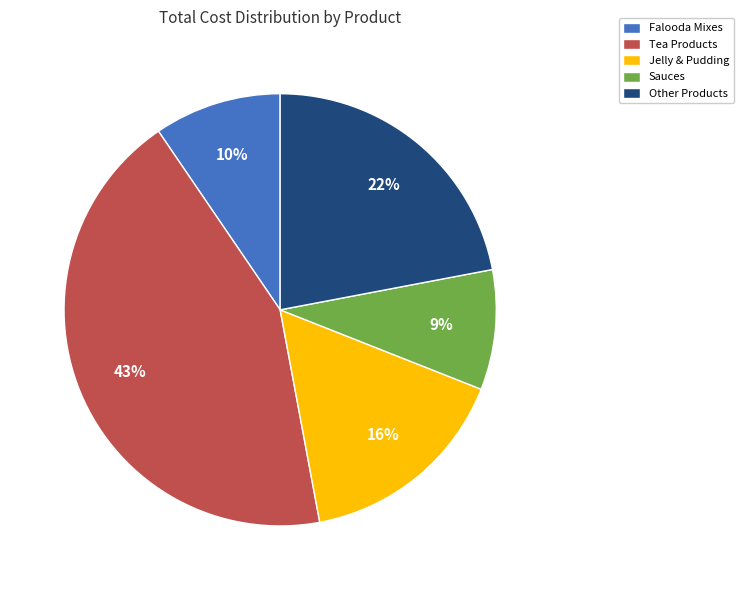

True or false: Tea Products accounts for 31% of the total.

False